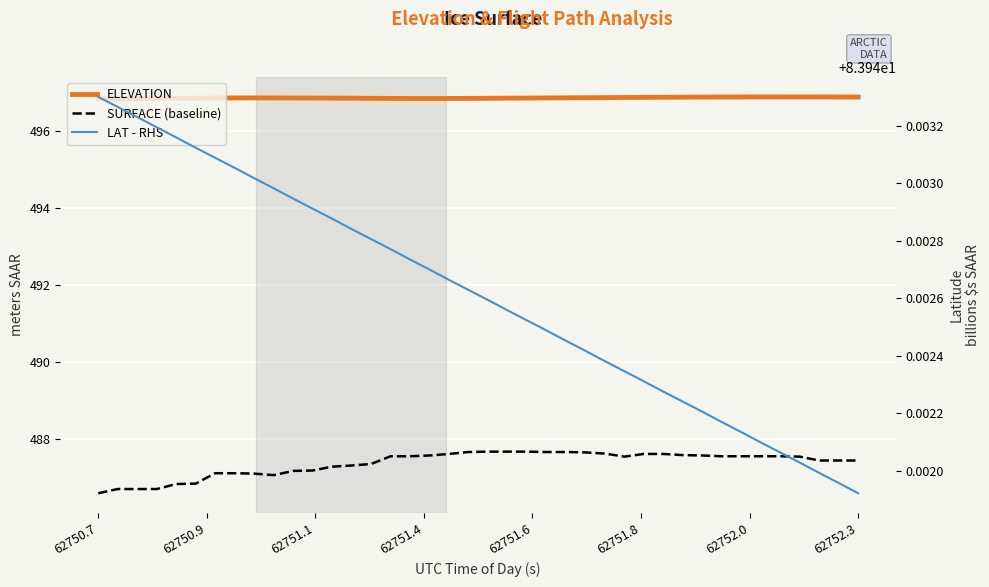

What value does the LAT - RHS series have at 62752.3?

83.9